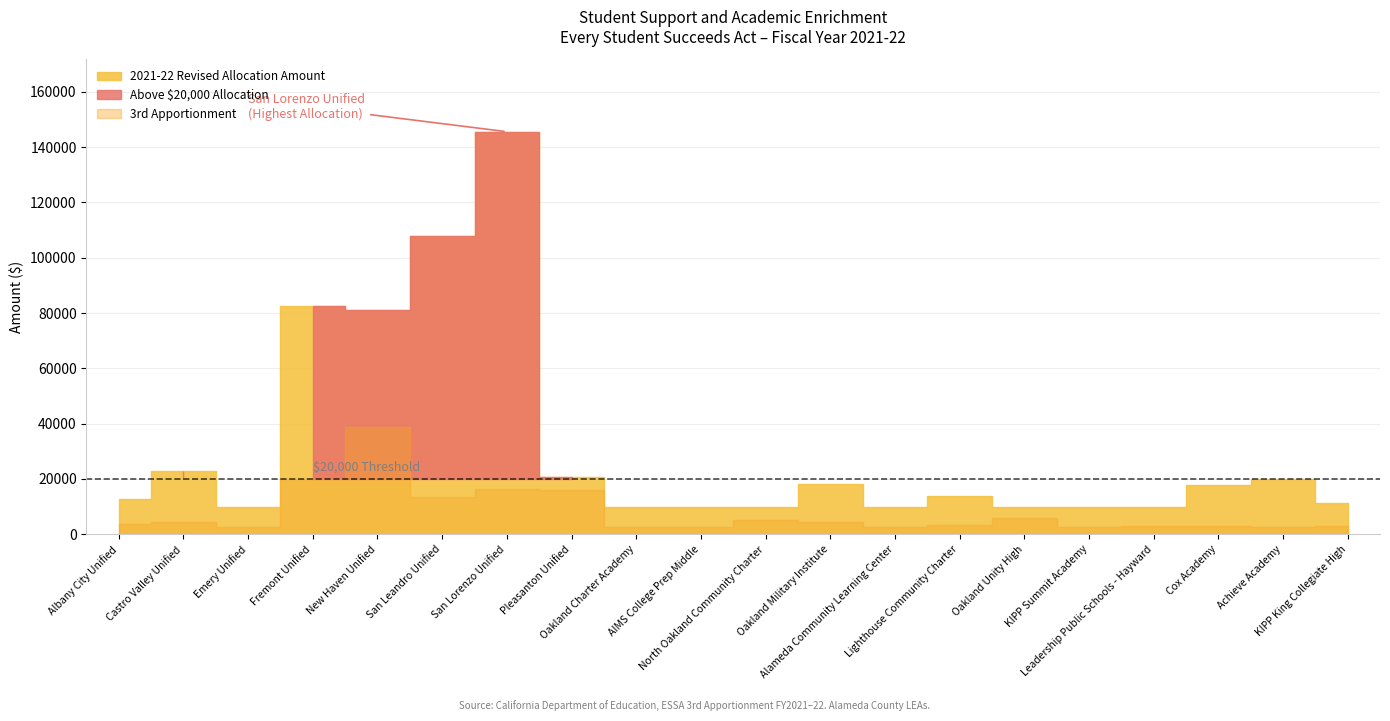

Where is the first local minimum for 3rd Apportionment?

Emery Unified